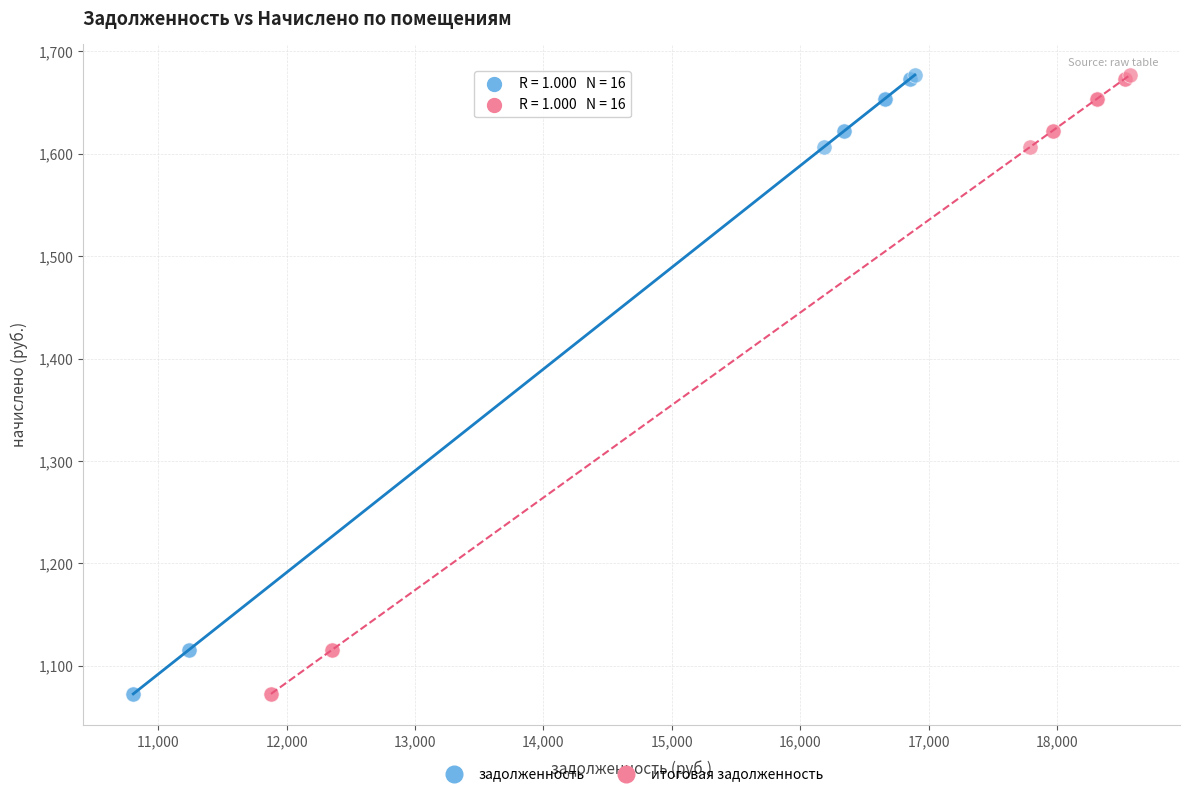

What are all the series names shown in the legend?

задолженность, итоговая задолженность